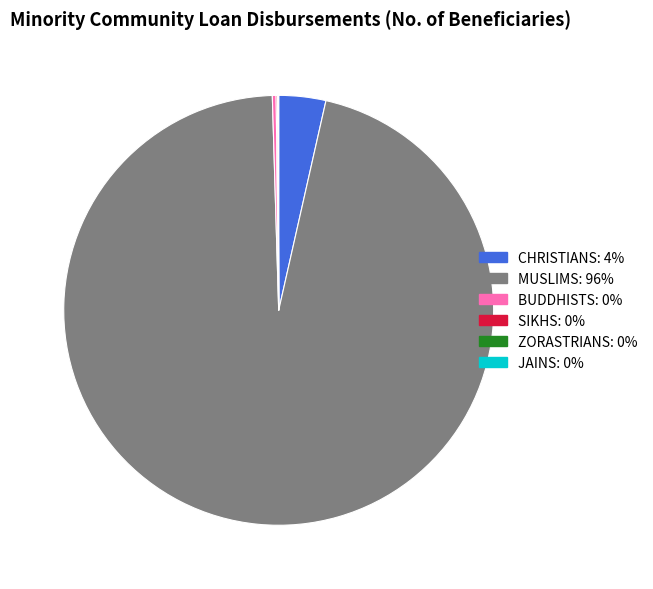

Is it true that CHRISTIANS is 13% of the pie?

False